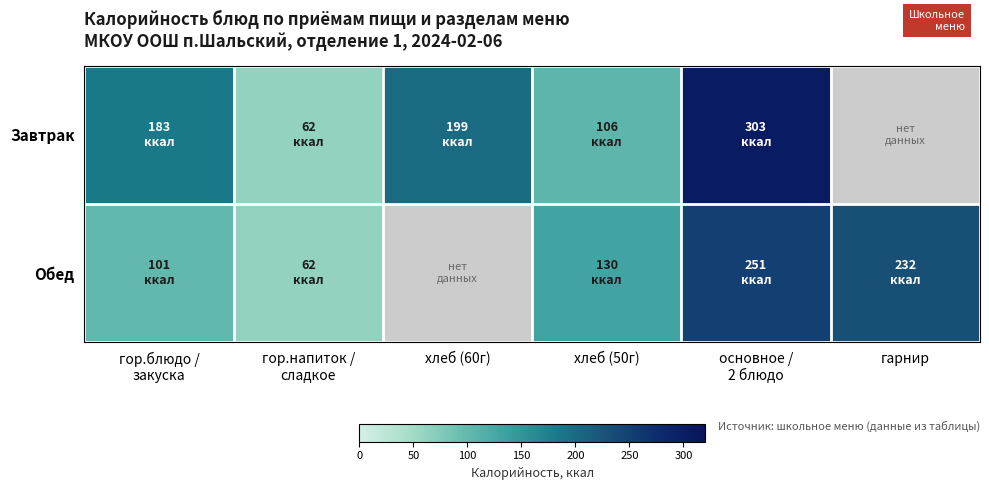

How many series are shown in this chart?

2